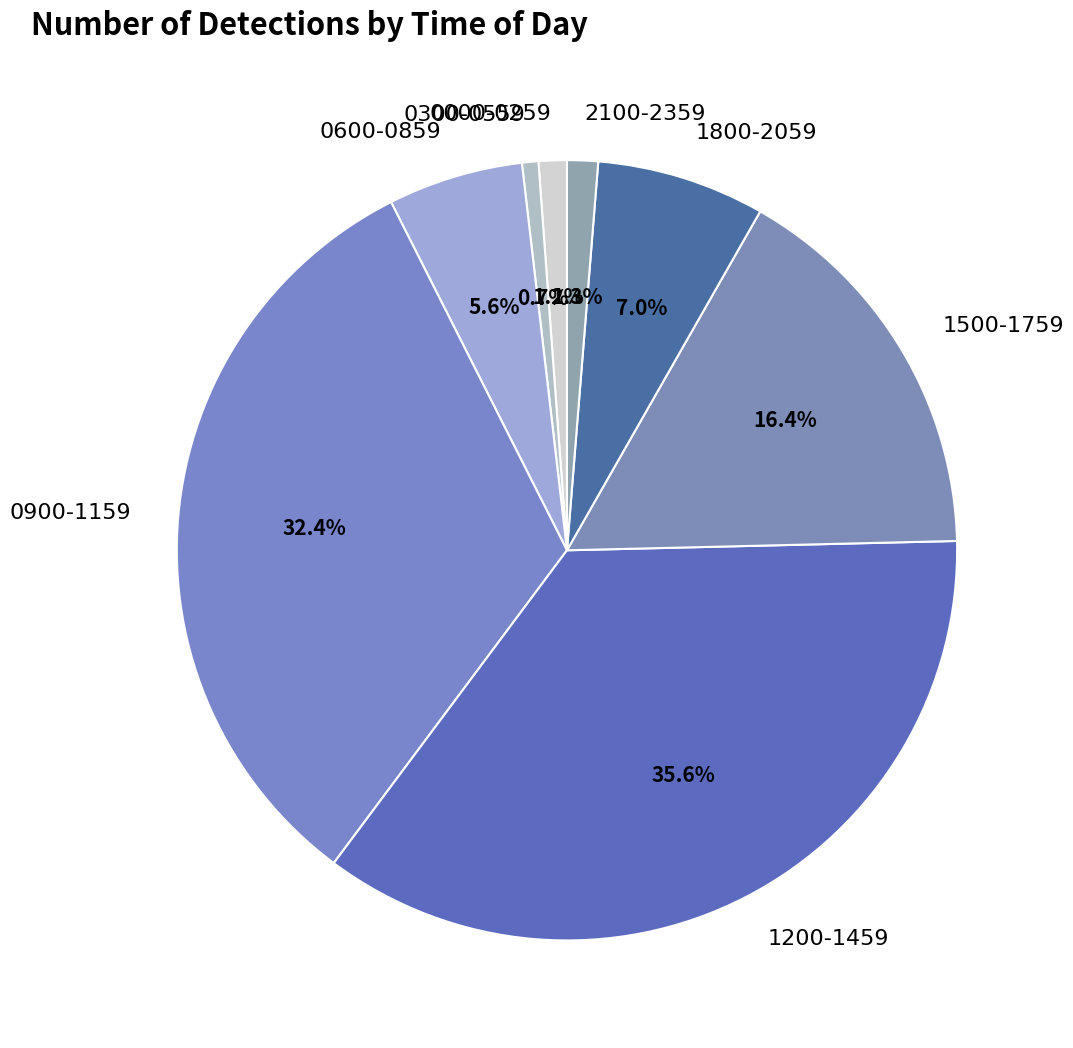

True or false: 1500-1759 accounts for 16% of the total.

True